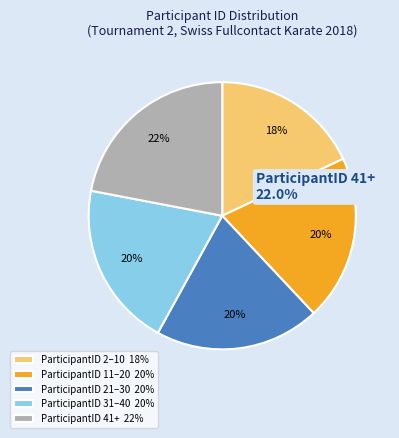

Is there any slice that represents more than half of the pie?

No